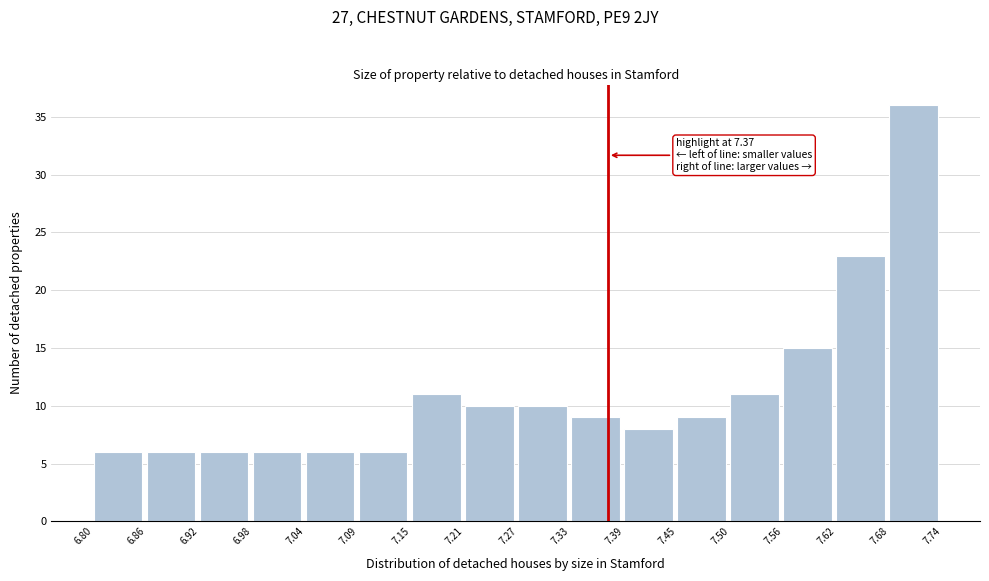

Over which range of the x-axis is the bar tallest?

7.68 to 7.74